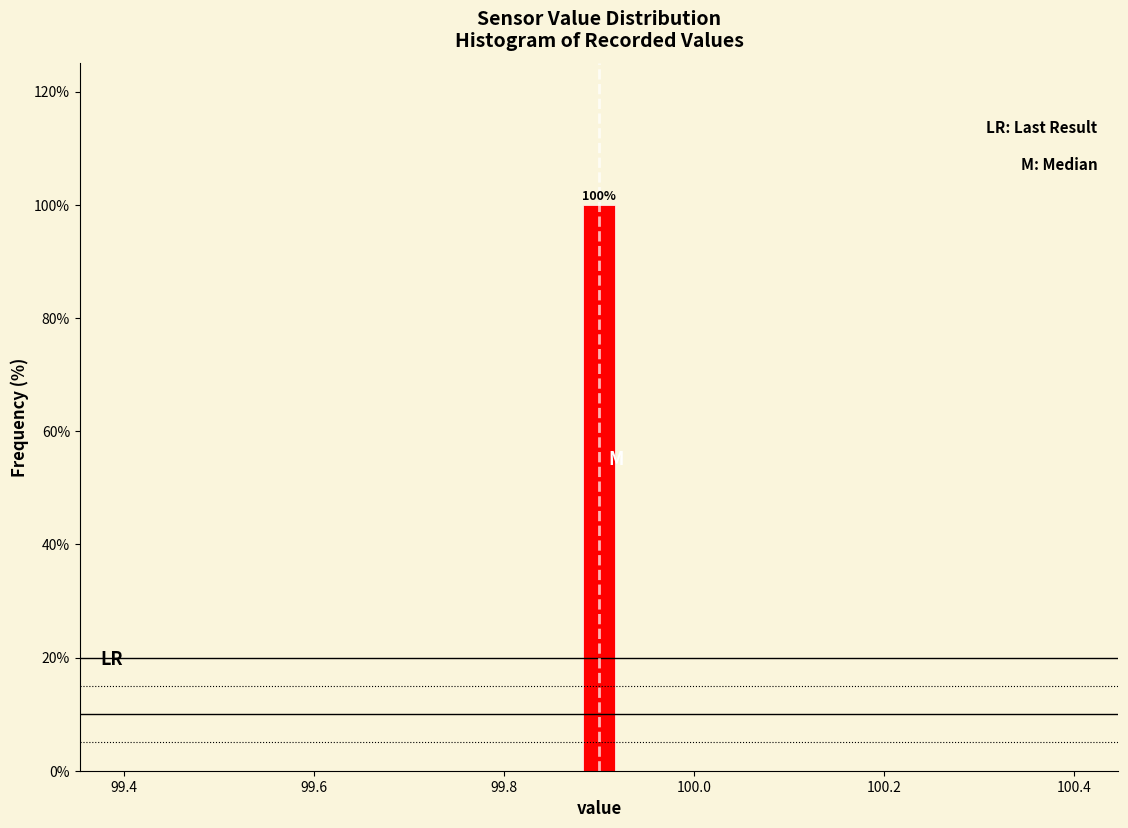

Around what value on the x-axis is the tallest bar? Give the approximate position of its centre, as read against the axis.

99.90